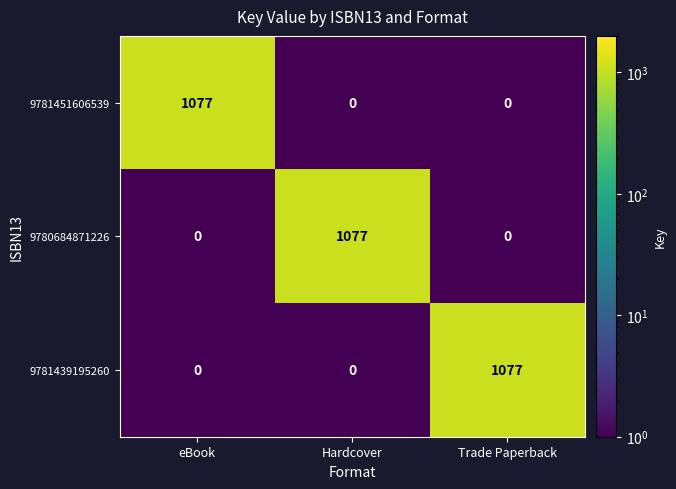

Reading left to right, what are all the values shown in this chart?

9781451606539: eBook=1077	Hardcover=0	Trade Paperback=0
9780684871226: eBook=0	Hardcover=1077	Trade Paperback=0
9781439195260: eBook=0	Hardcover=0	Trade Paperback=1077